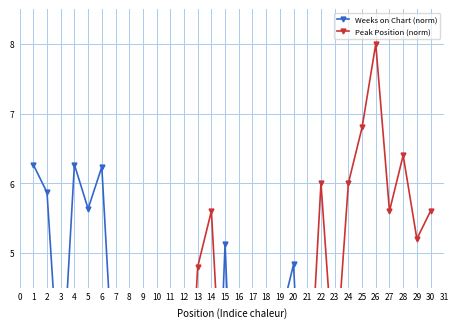

Where is Weeks on Chart (norm) nearest to the value 3?

3